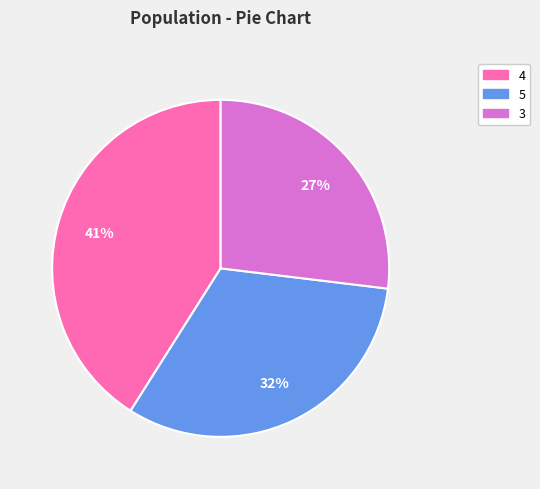

To the nearest percent, what is the difference between the largest and smallest slice percentages?

14%